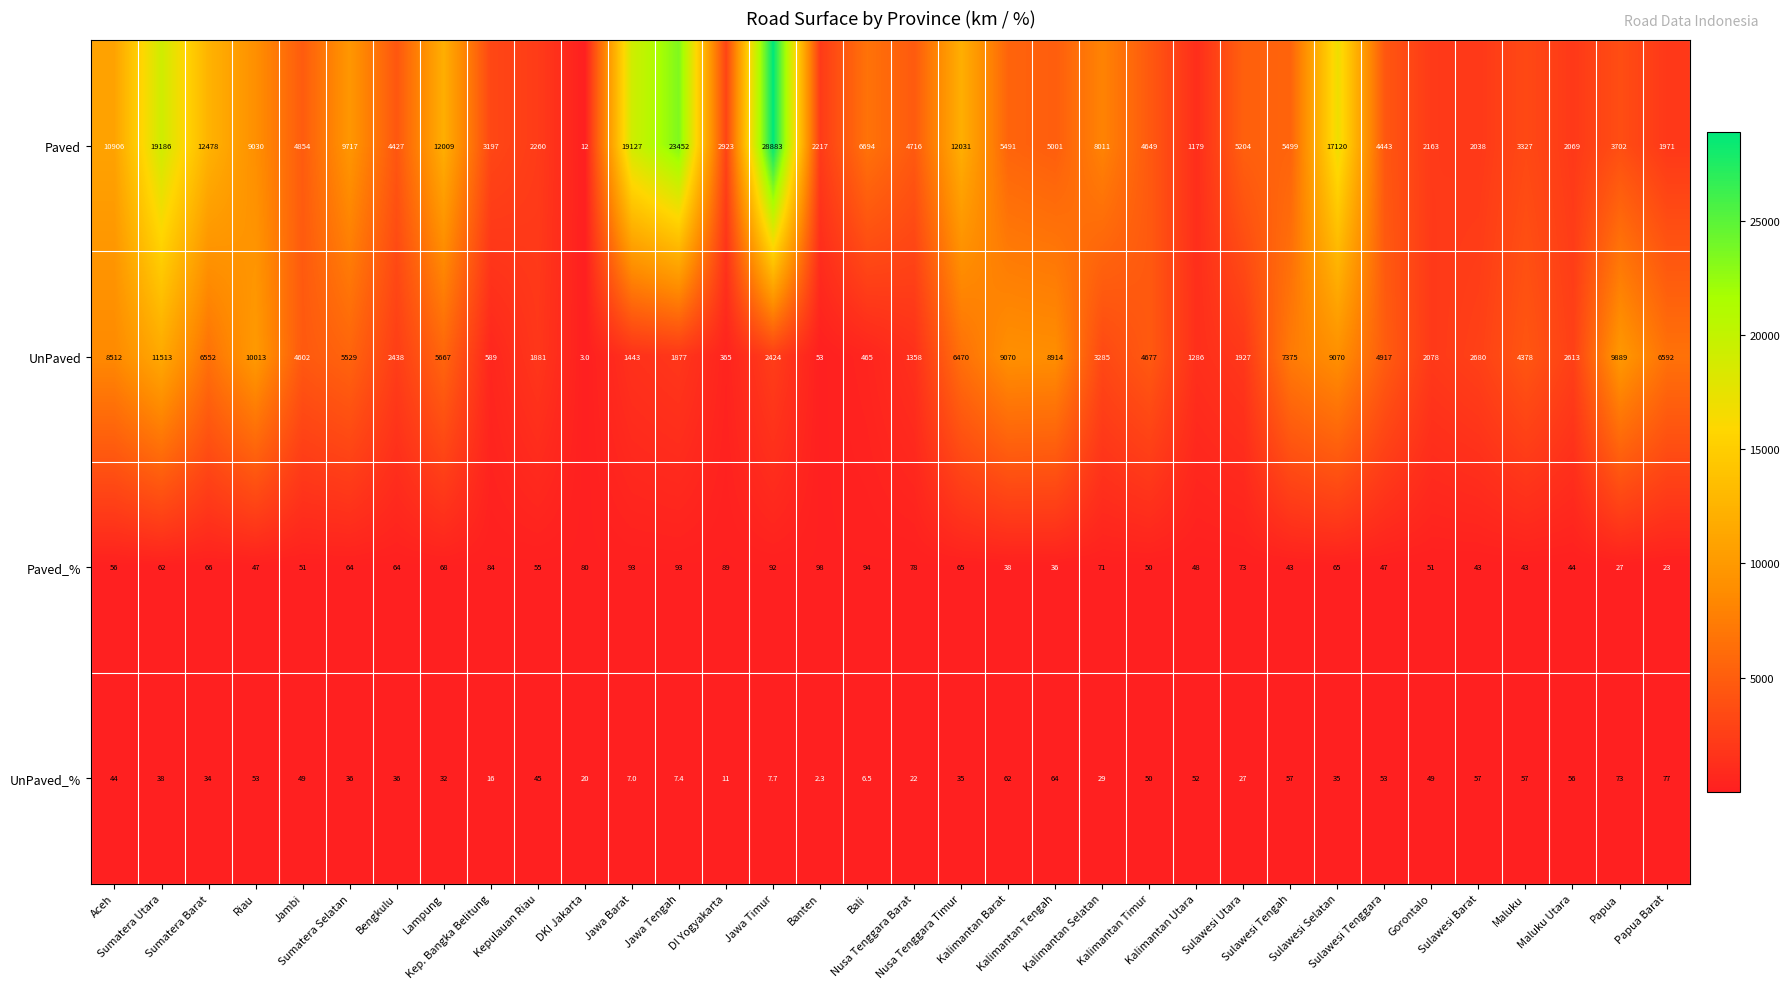

Which series has the widest spread of values?

Paved